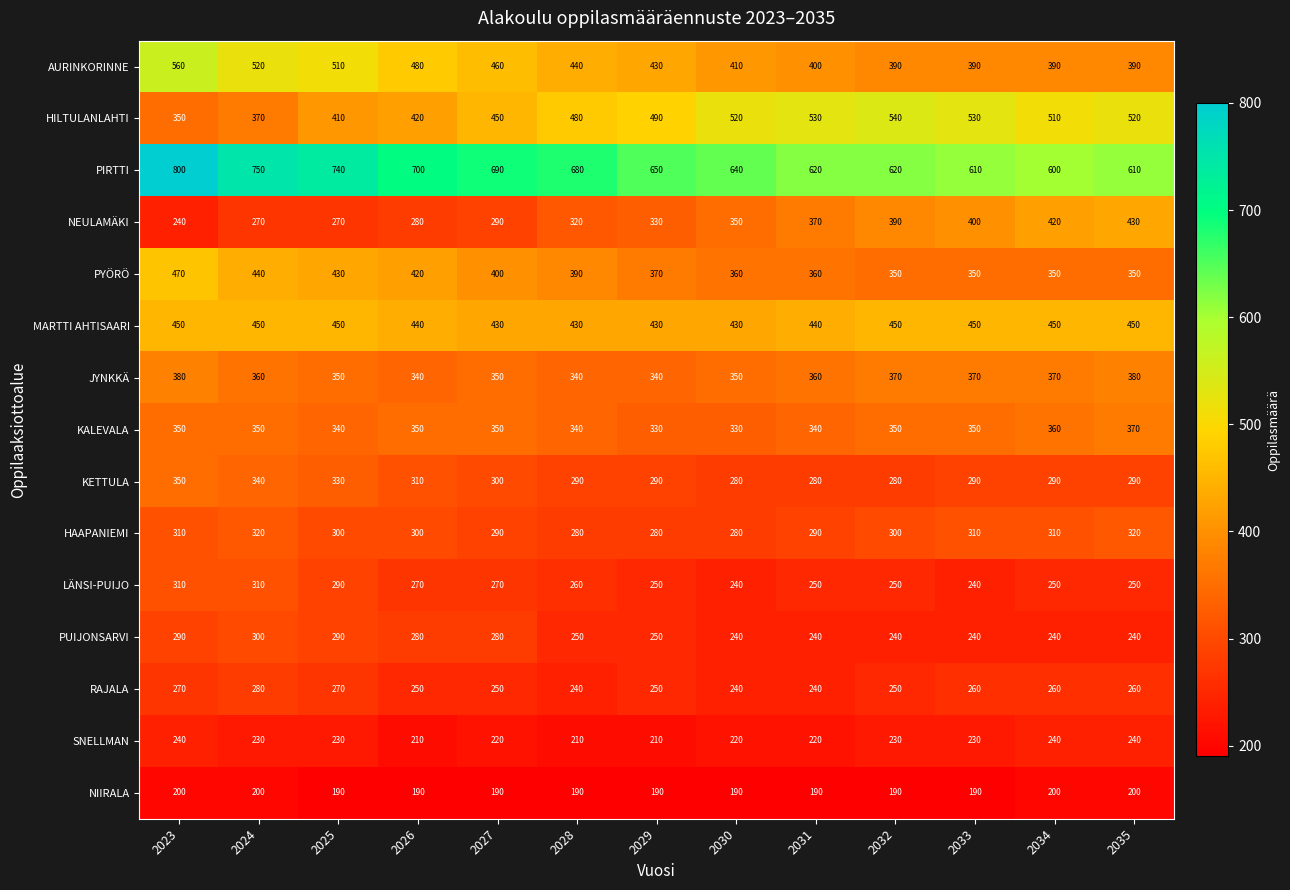

What is the greatest value displayed?

800